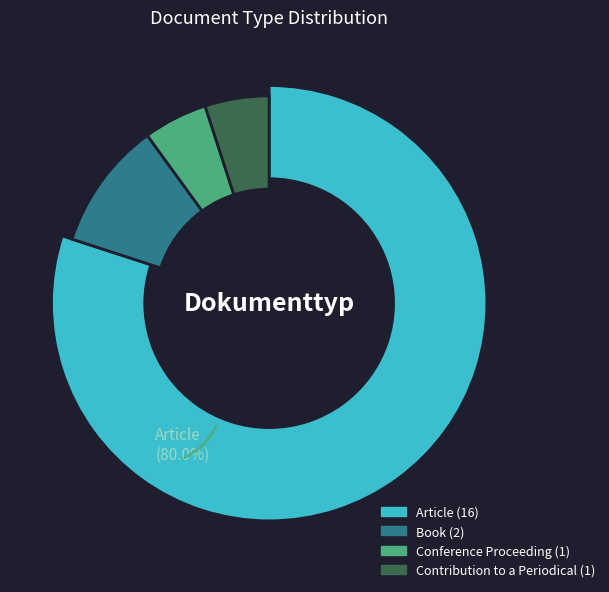

Rank the categories by value from highest to lowest.

Article, Book, Conference Proceeding, Contribution to a Periodical